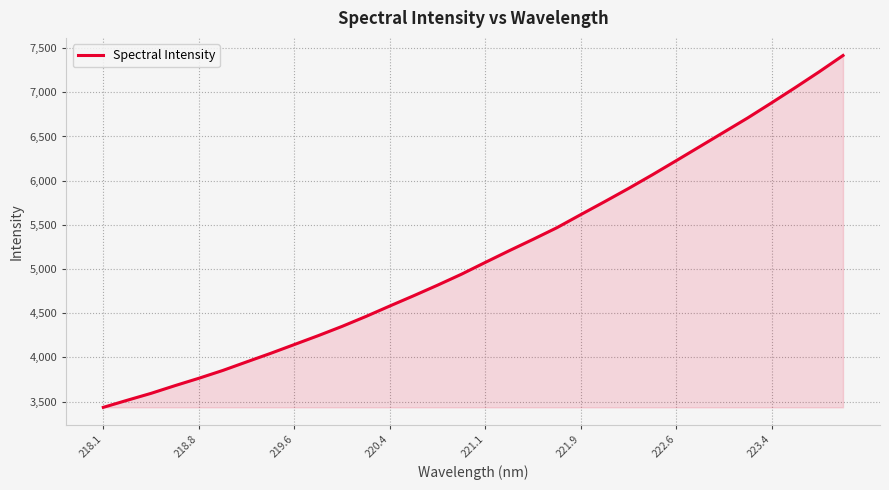

What is the sum of all values?

164979.2